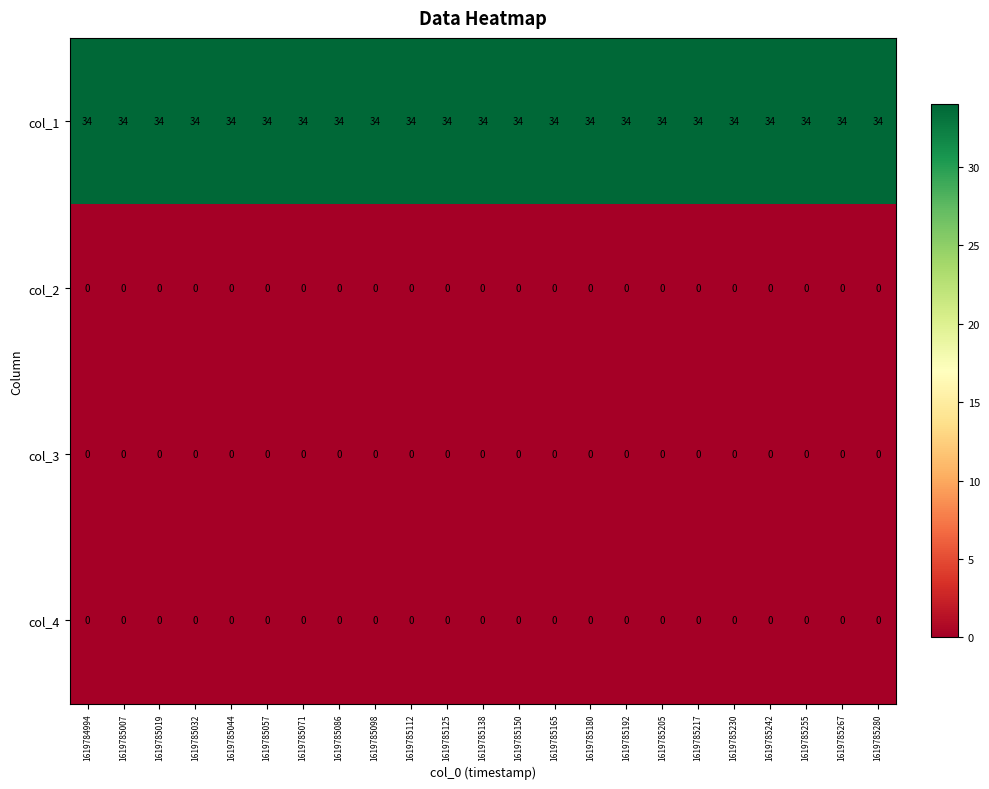

Which series has the largest total across all categories?

col_1